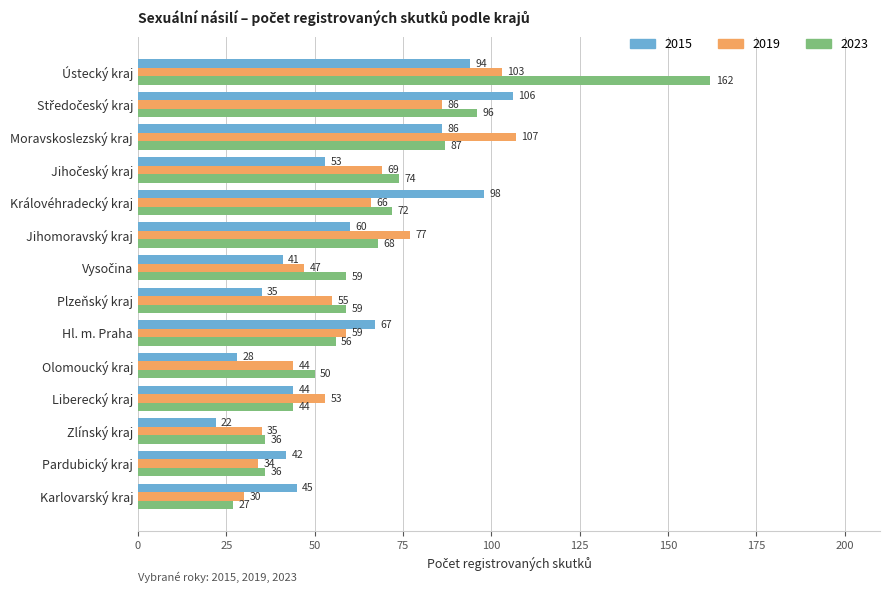

What is the difference between the maximum and minimum values in the 2023 series?

135